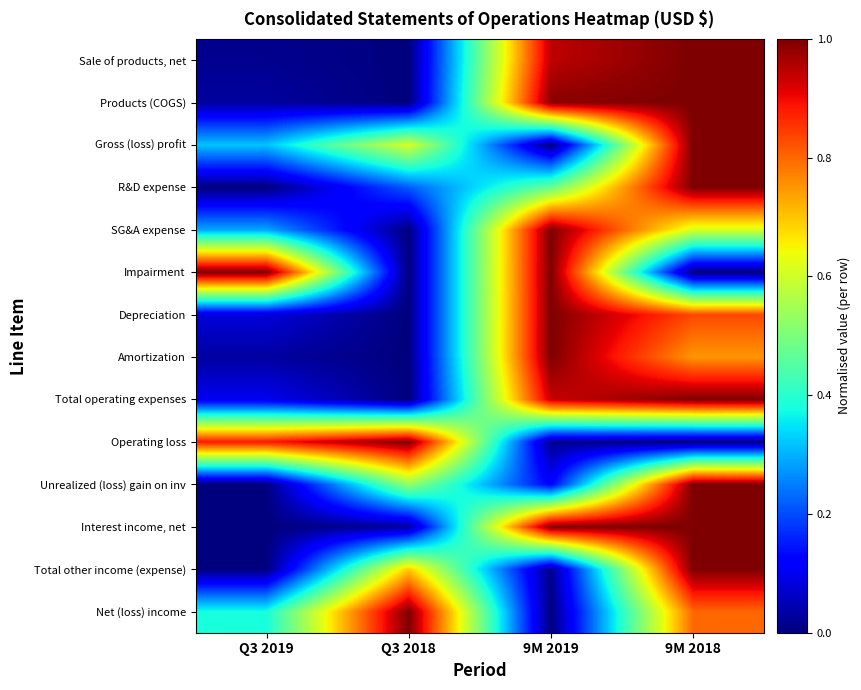

List the series in order of their peak value, highest first.

Sale of products, net, Products (COGS), Gross (loss) profit, R&D expense, SG&A expense, Impairment, Depreciation, Amortization, Total operating expenses, Operating loss, Unrealized (loss) gain on inv, Interest income, net, Total other income (expense), Net (loss) income